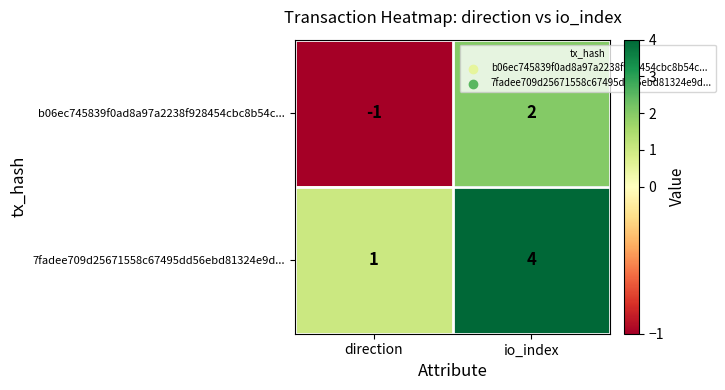

Which series has the largest total across all categories?

7fadee709d25671558c67495dd56ebd81324e9d...